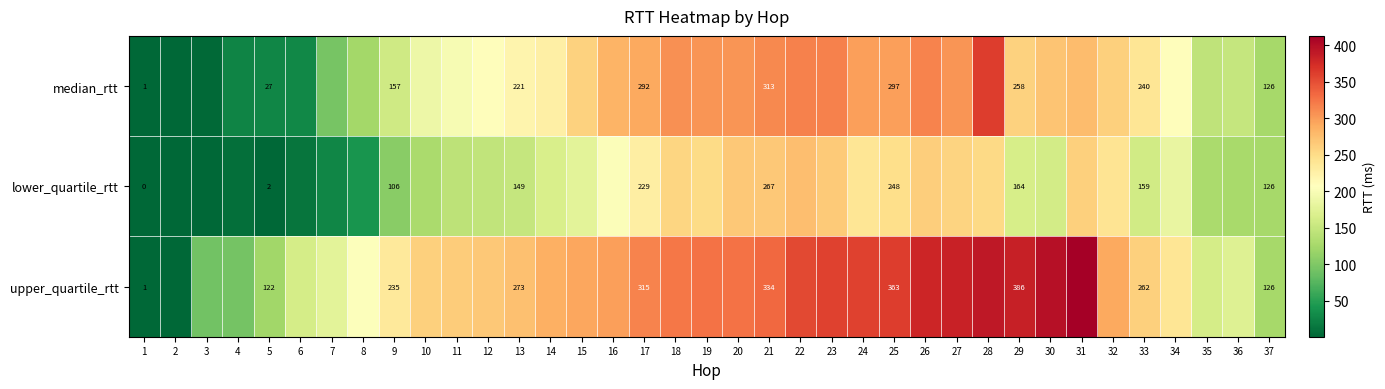

What is the minimum value shown in the chart?

0.4